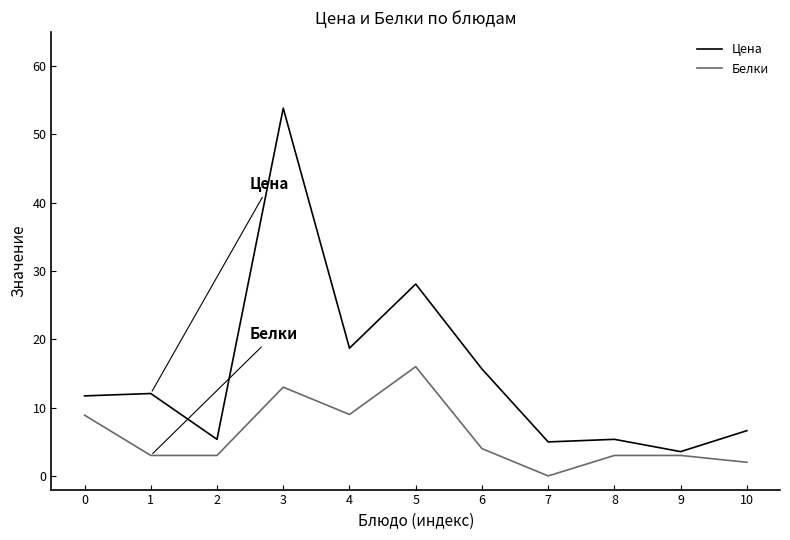

True or false: Цена and Белки cross at least once.

False